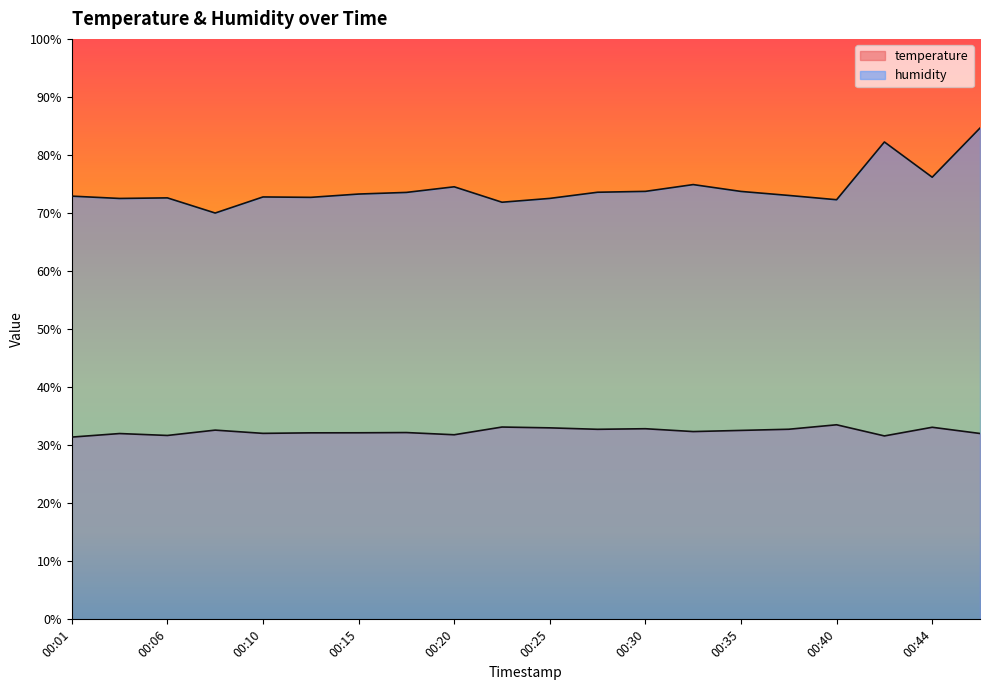

Reading left to right, transcribe all the data shown in this chart.

temperature: 00:01=31.4	00:03=32.0	00:06=31.7	00:08=32.6	00:10=32.0	00:13=32.1	00:15=32.1	00:18=32.2	00:20=31.8	00:23=33.1	00:25=33.0	00:27=32.7	00:30=32.8	00:32=32.4	00:35=32.5	00:37=32.8	00:40=33.5	00:42=31.6	00:44=33.1	00:47=32.0
humidity: 00:01=72.9	00:03=72.5	00:06=72.6	00:08=70.0	00:10=72.8	00:13=72.7	00:15=73.3	00:18=73.5	00:20=74.5	00:23=71.9	00:25=72.5	00:27=73.6	00:30=73.7	00:32=74.9	00:35=73.7	00:37=73.0	00:40=72.3	00:42=82.2	00:44=76.2	00:47=84.6